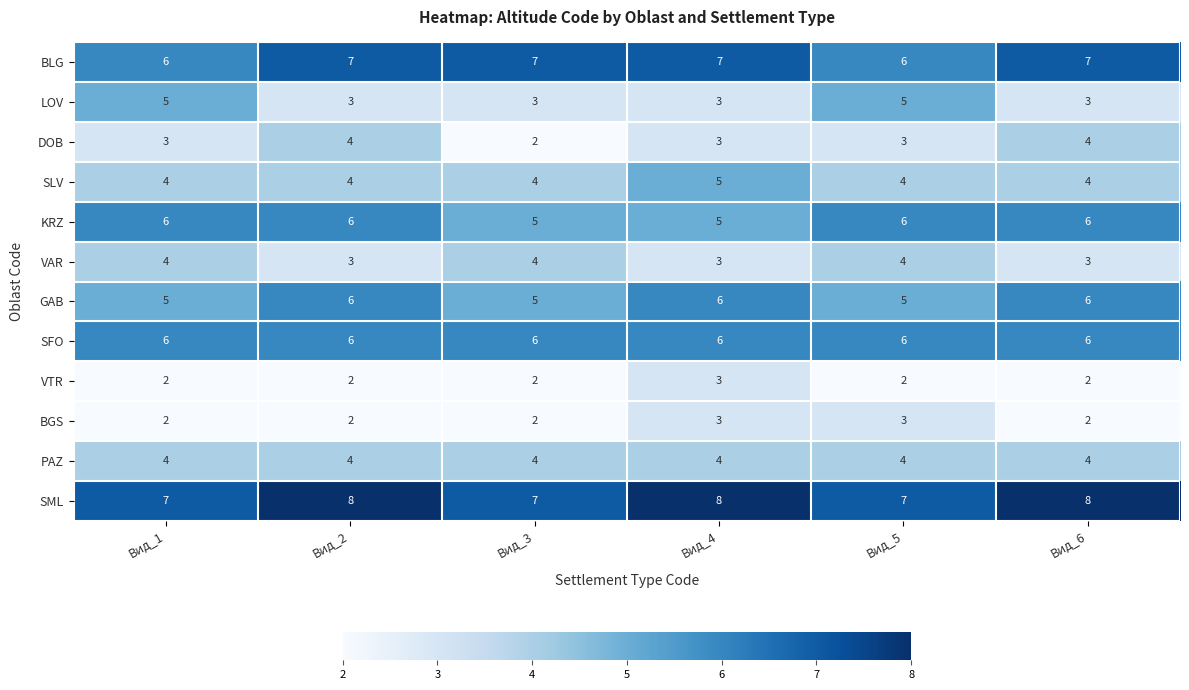

Between Вид_1 and Вид_4, which series saw the biggest shift?

LOV